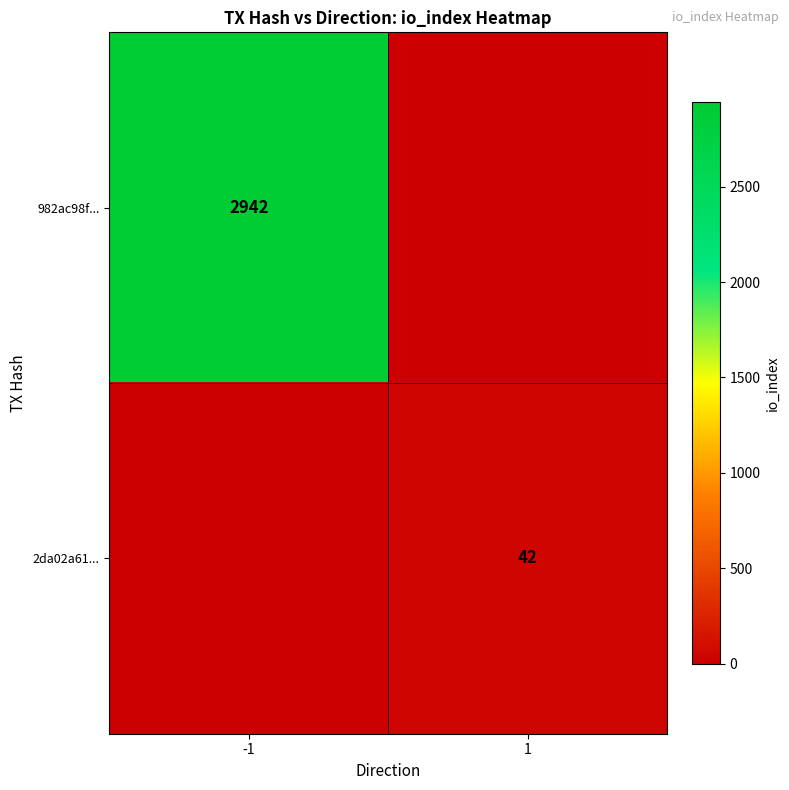

The 982ac98f... series shows 3990 at -1. True or false?

False